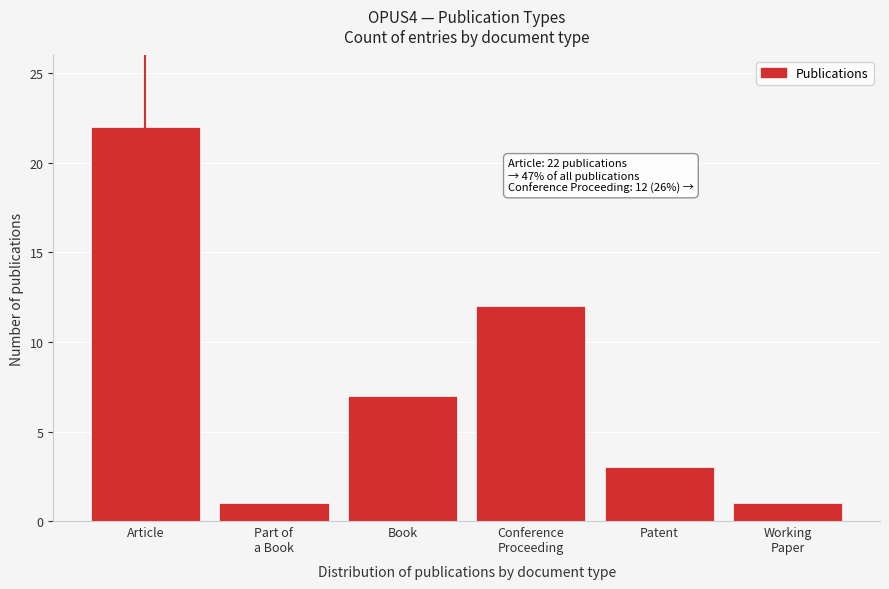

Reading right to left, extract all data points from this chart.

1	3	12	7	1	22